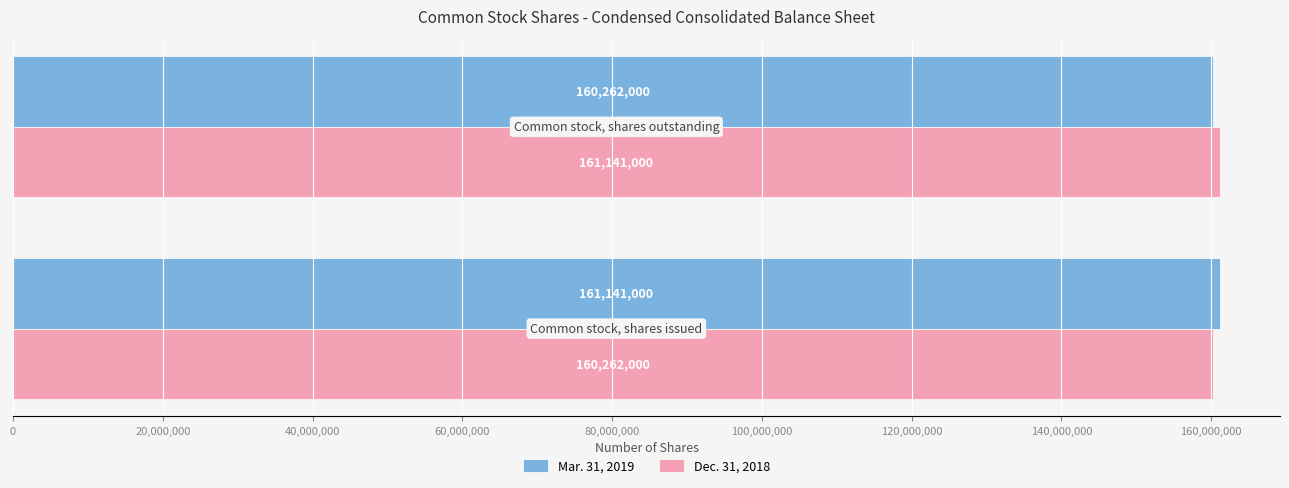

What is the average value of the Dec. 31, 2018 series?

160701500